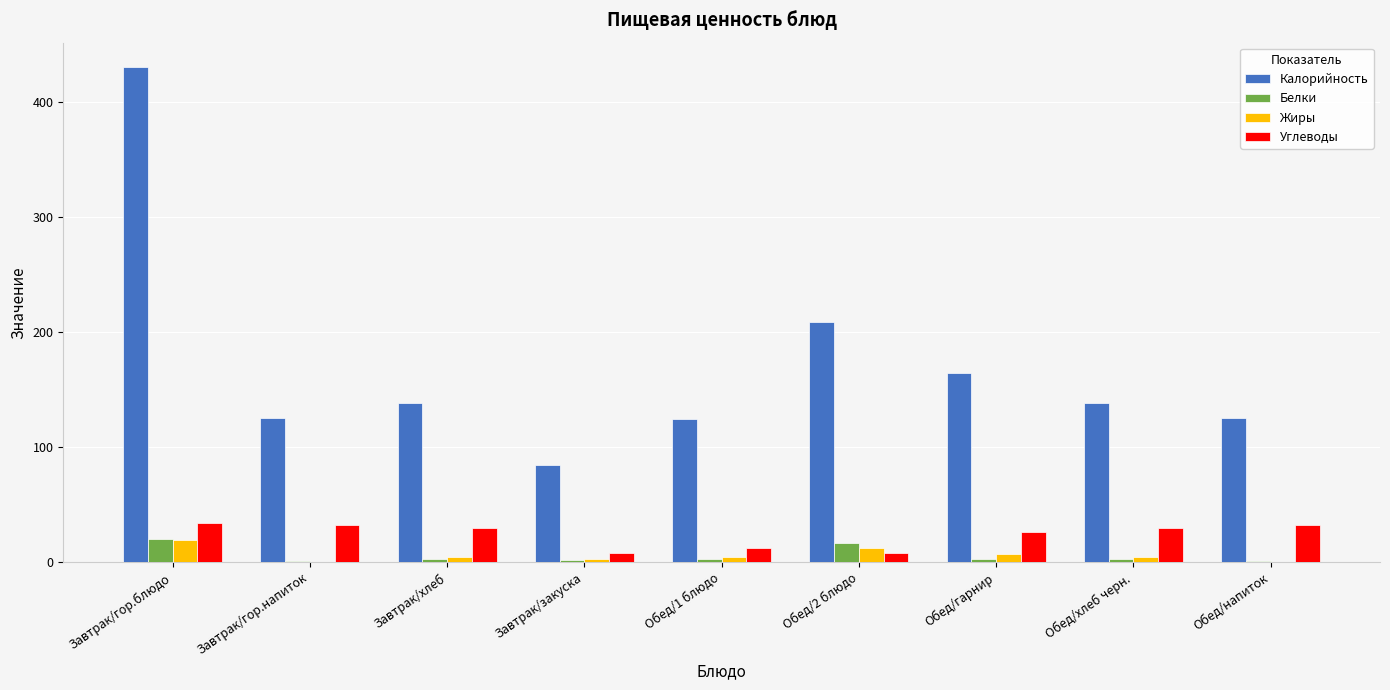

True or false: Углеводы has a value of 30 at Обед/хлеб черн..

True